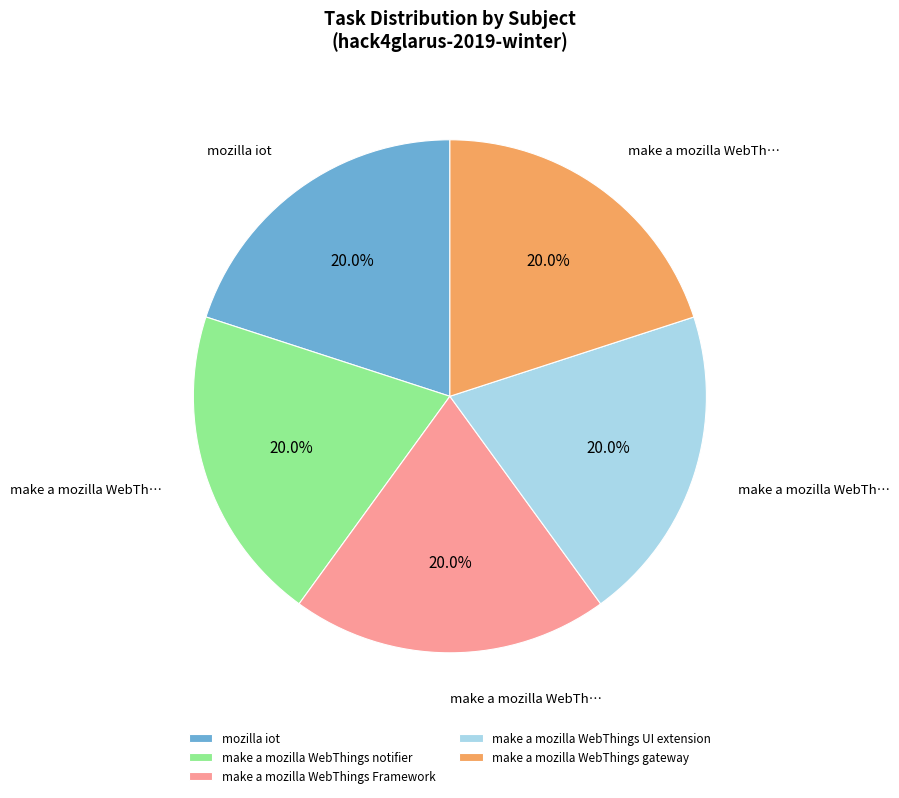

What portion of the pie excludes make a mozilla WebThings UI extension?

80.0%